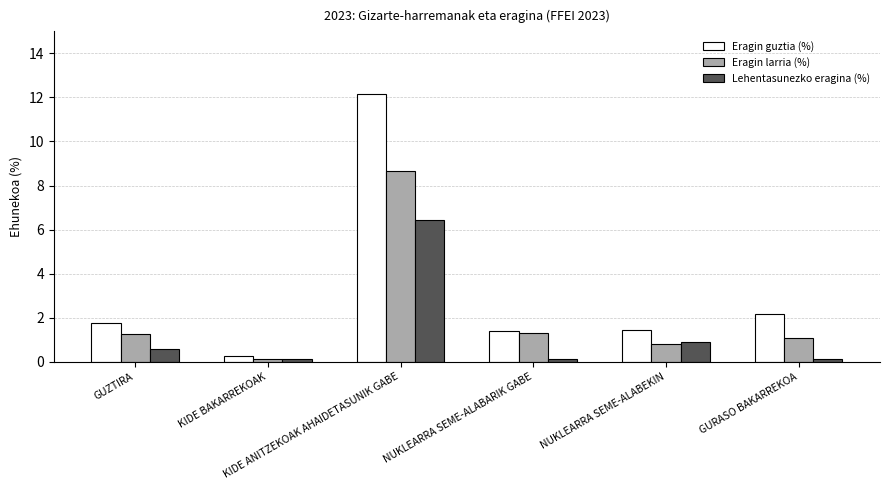

At which label does Eragin larria (%) first exceed 1?

GUZTIRA